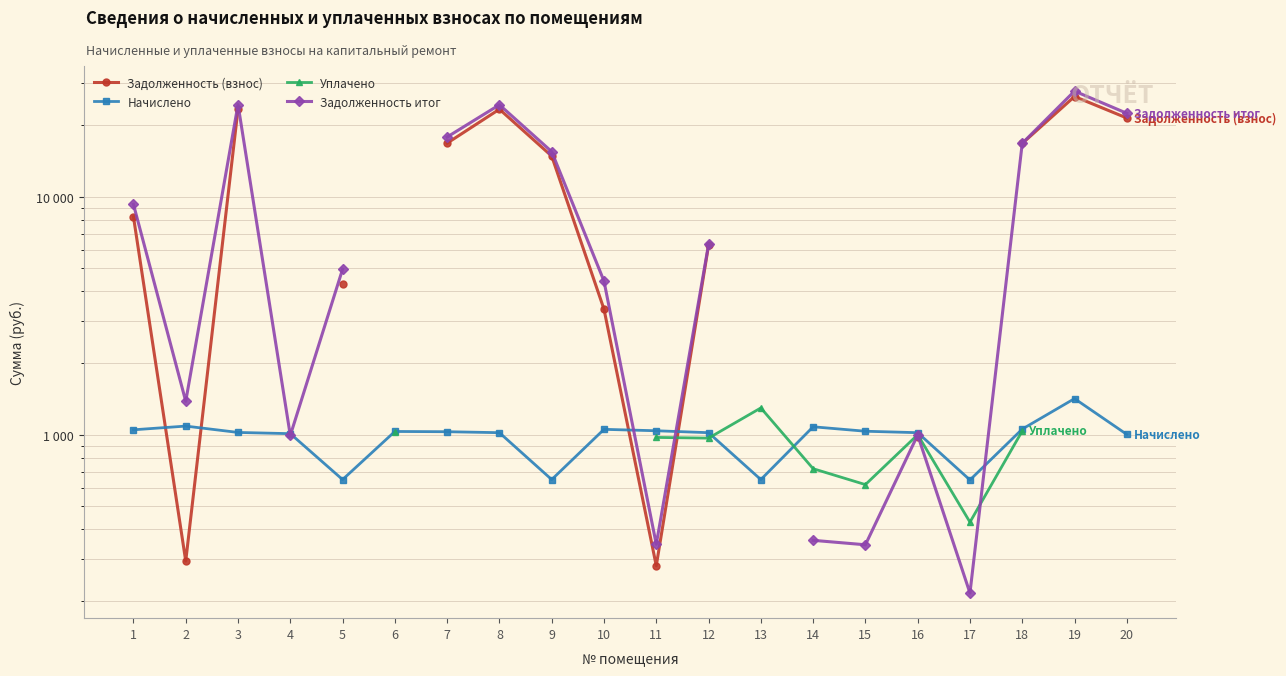

Which series changed the most between 5 and 16?

Задолженность итог